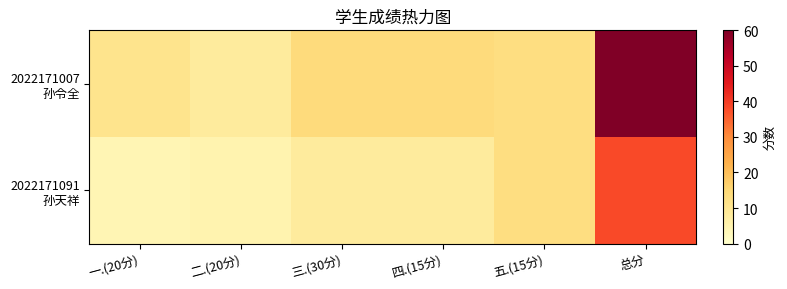

List the series in order of their overall mean, lowest first.

2022171091 孙天祥, 2022171007 孙令全